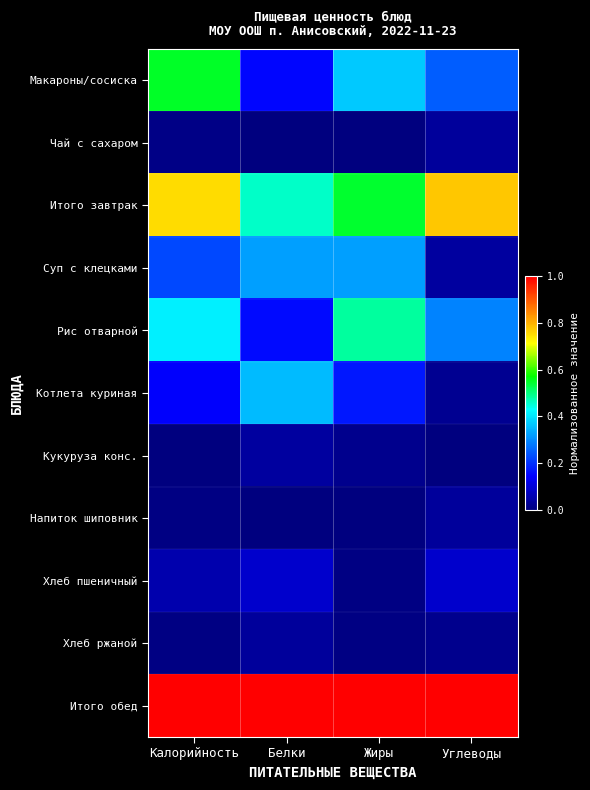

Reading left to right, list all the values displayed in this chart.

Макароны/сосиска: Калорийность=0.5	Белки=0.2	Жиры=0.4	Углеводы=0.2
Чай с сахаром: Калорийность=0.0	Белки=0.0	Жиры=0.0	Углеводы=0.0
Итого завтрак: Калорийность=0.8	Белки=0.5	Жиры=0.5	Углеводы=0.8
Суп с клецками: Калорийность=0.2	Белки=0.3	Жиры=0.3	Углеводы=0.0
Рис отварной: Калорийность=0.4	Белки=0.2	Жиры=0.5	Углеводы=0.3
Котлета куриная: Калорийность=0.1	Белки=0.4	Жиры=0.2	Углеводы=0.0
Кукуруза конс.: Калорийность=0.0	Белки=0.0	Жиры=0.0	Углеводы=0.0
Напиток шиповник: Калорийность=0.0	Белки=0.0	Жиры=0.0	Углеводы=0.0
Хлеб пшеничный: Калорийность=0.1	Белки=0.1	Жиры=0.0	Углеводы=0.1
Хлеб ржаной: Калорийность=0.0	Белки=0.0	Жиры=0.0	Углеводы=0.0
Итого обед: Калорийность=1.0	Белки=1.0	Жиры=1.0	Углеводы=1.0